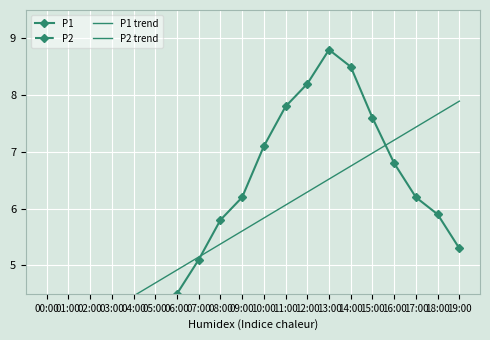

Rank the categories by P1 value from lowest to highest.

04:00, 00:00, 05:00, 03:00, 01:00, 02:00, 06:00, 07:00, 19:00, 08:00, 18:00, 09:00, 17:00, 16:00, 10:00, 15:00, 11:00, 12:00, 14:00, 13:00